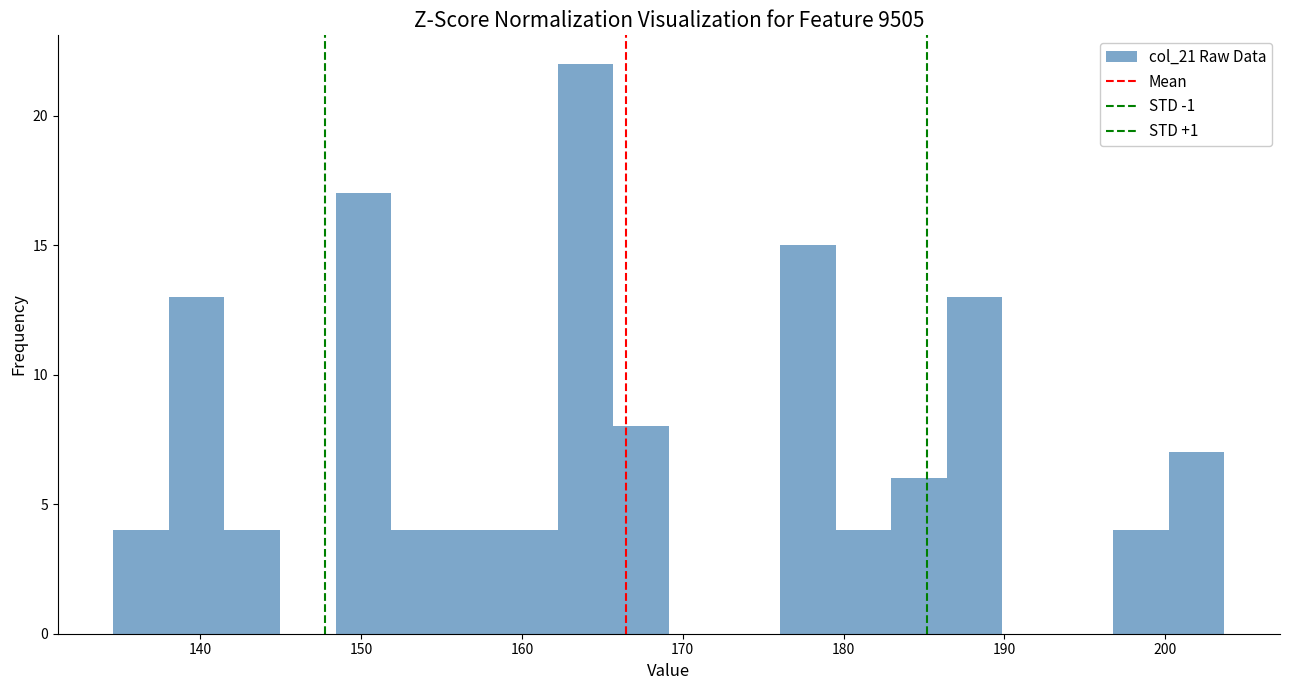

Read against the x-axis, roughly where is the centre of the tallest bar?

164